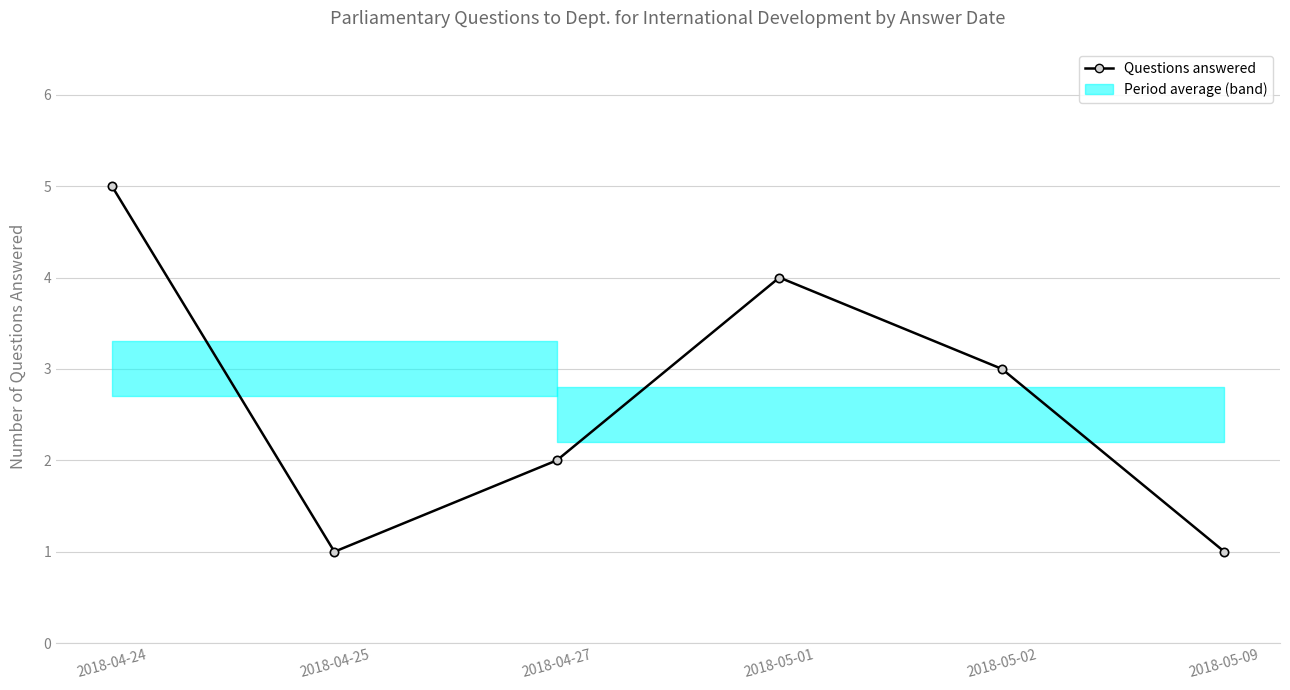

Which label corresponds to the largest value in the chart?

2018-04-24